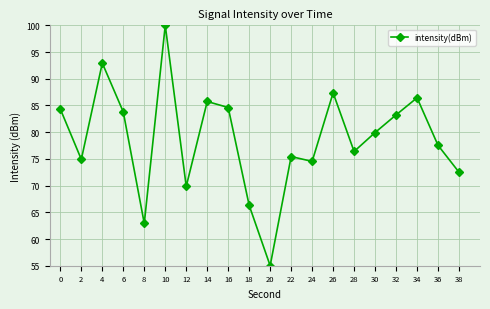

The value at 38 is 107.0. True or false?

False